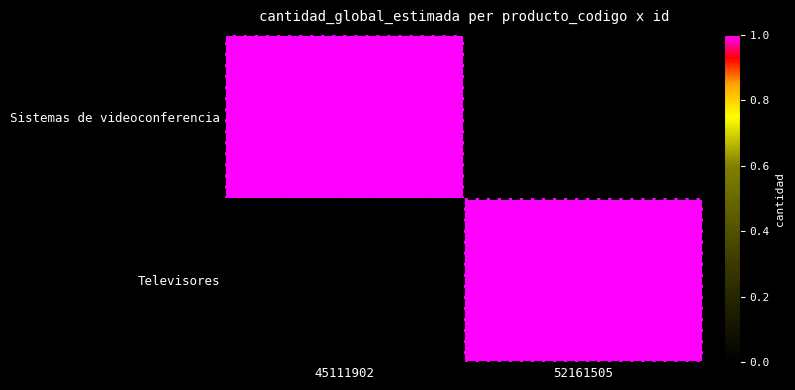

Reading left to right, what are all the values shown in this chart?

Sistemas de videoconferencia: 45111902=1	52161505=0
Televisores: 45111902=0	52161505=1